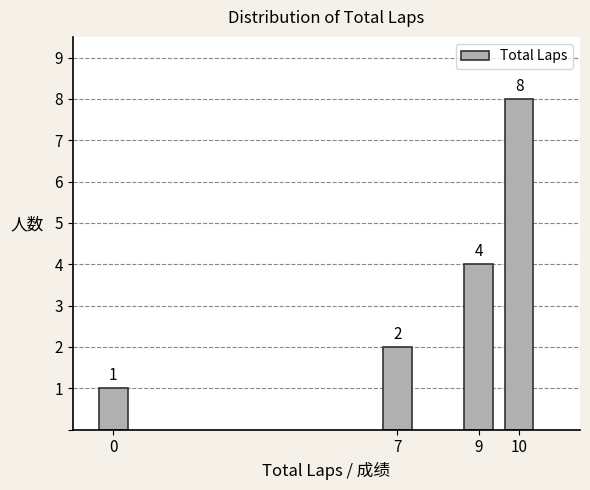

Reading left to right, list all the values displayed in this chart.

1	2	4	8